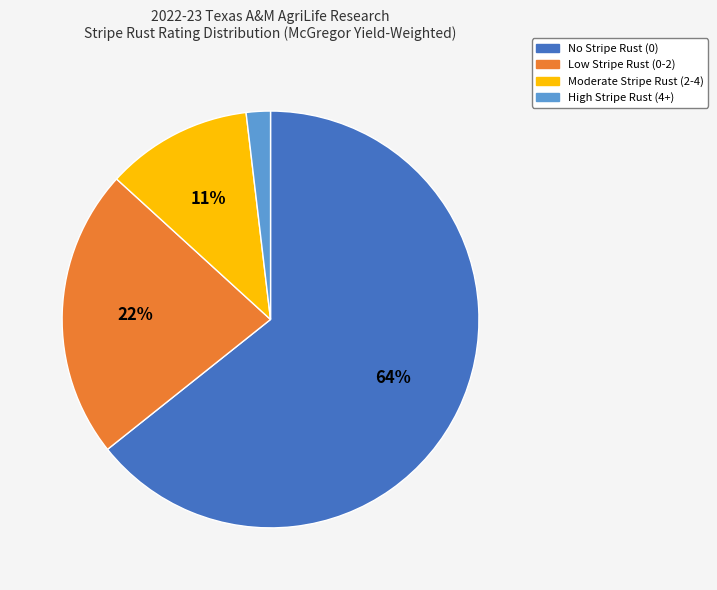

Is there a majority slice in this chart?

Yes